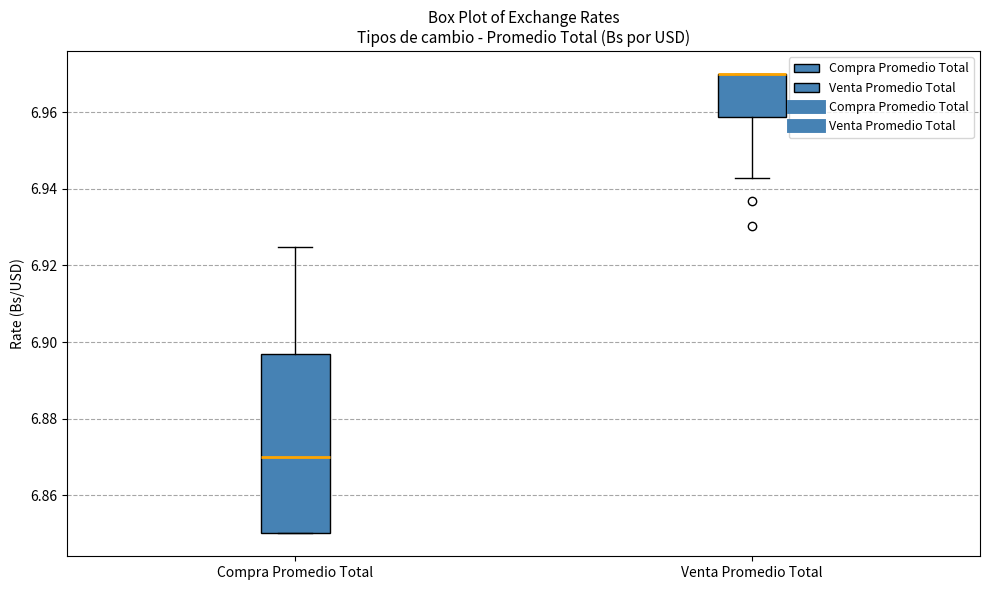

Reading left to right, transcribe this box plot: for each box, give where its median line is, the range the box spans, and where its two whiskers end, as read against the y-axis. The values are not printed on the chart, so give them approximately, as read against the axis.

Compra Promedio Total: median 6.870, box 6.850 to 6.896, whiskers 6.850 to 6.924
Venta Promedio Total: median 6.970 (drawn on the box's upper edge), box 6.958 to 6.970, whiskers 6.942 to 6.970